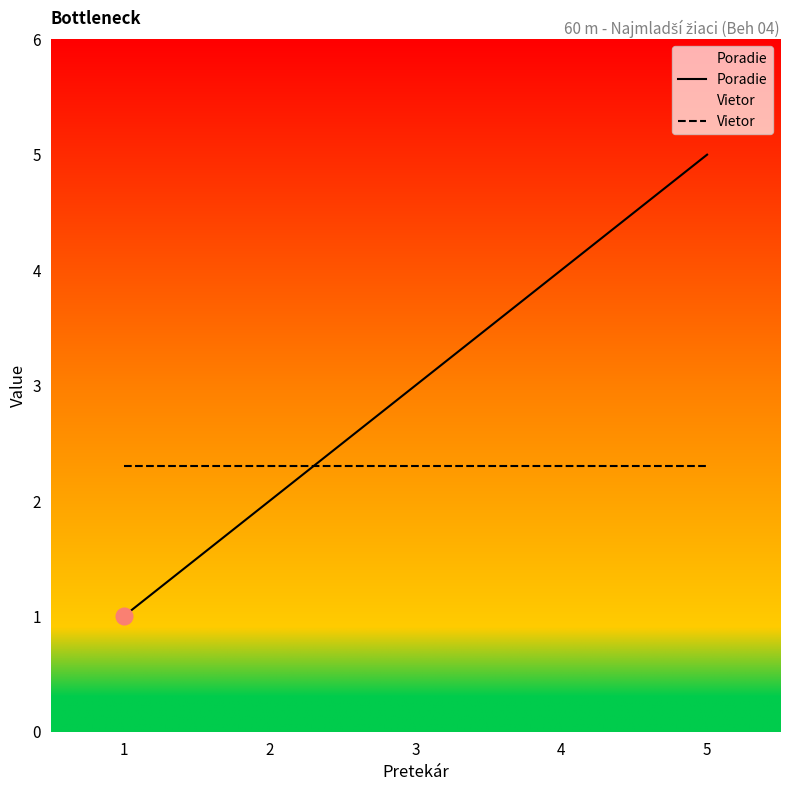

Which has a higher value, 2 or 3?

3